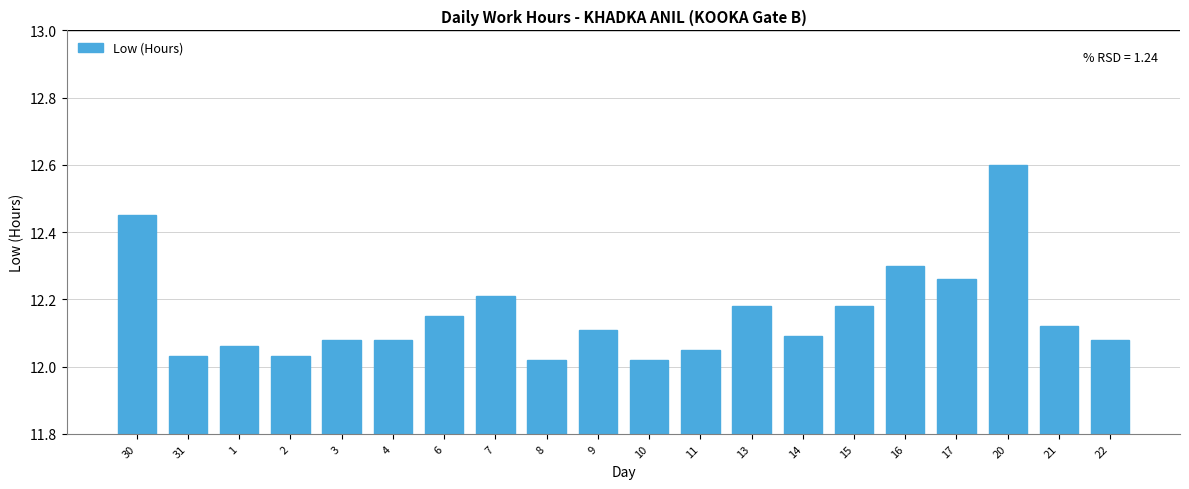

How many bars are there in total?

20